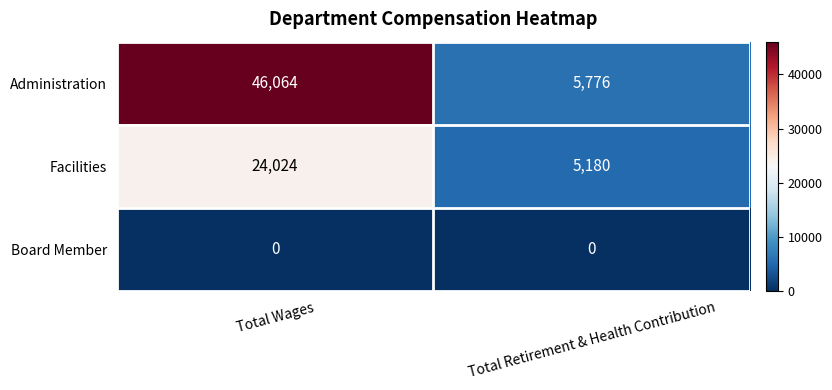

Rank the series by their maximum value, from highest to lowest.

Administration, Facilities, Board Member